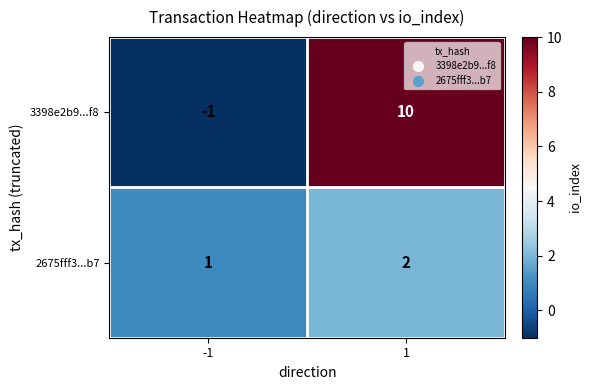

Which series has the largest total across all categories?

3398e2b9...f8